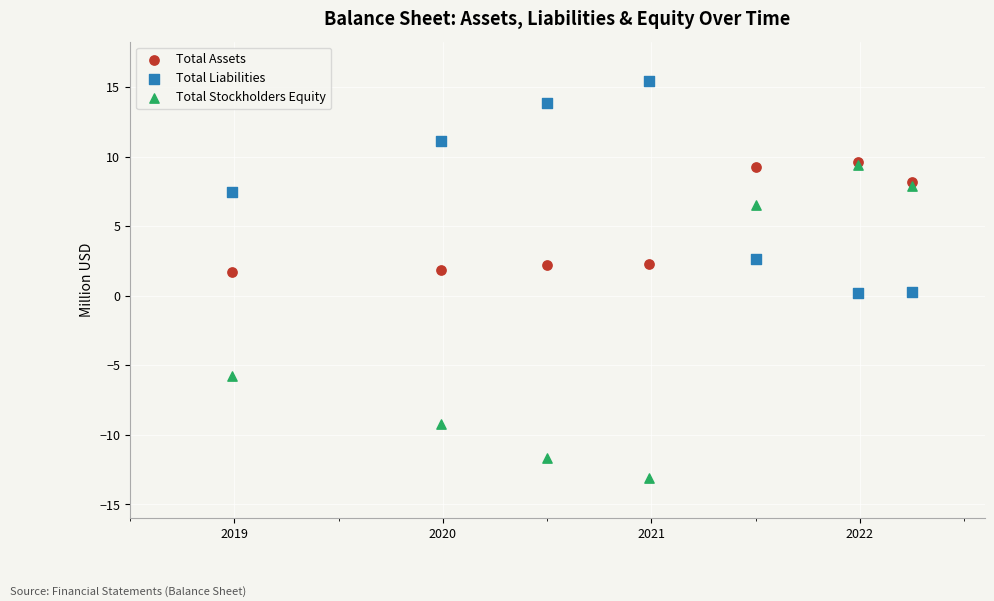

Which series contains the lowest Y value?

Total Stockholders Equity